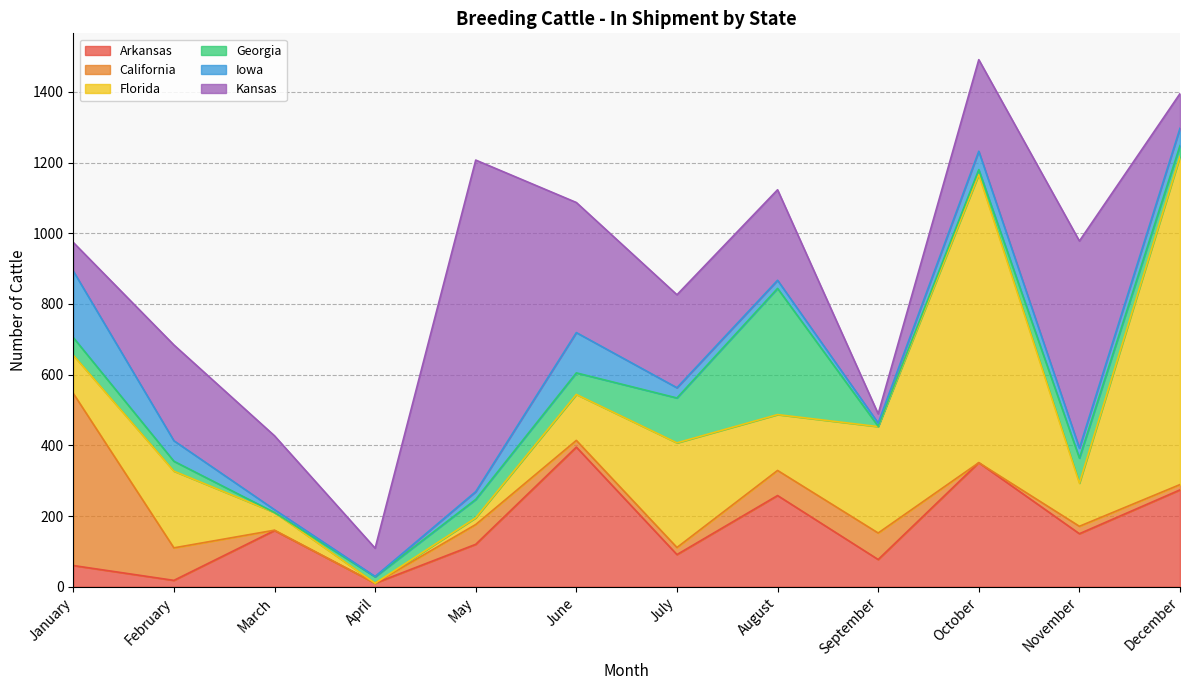

Which series changed the most between May and July?

Kansas